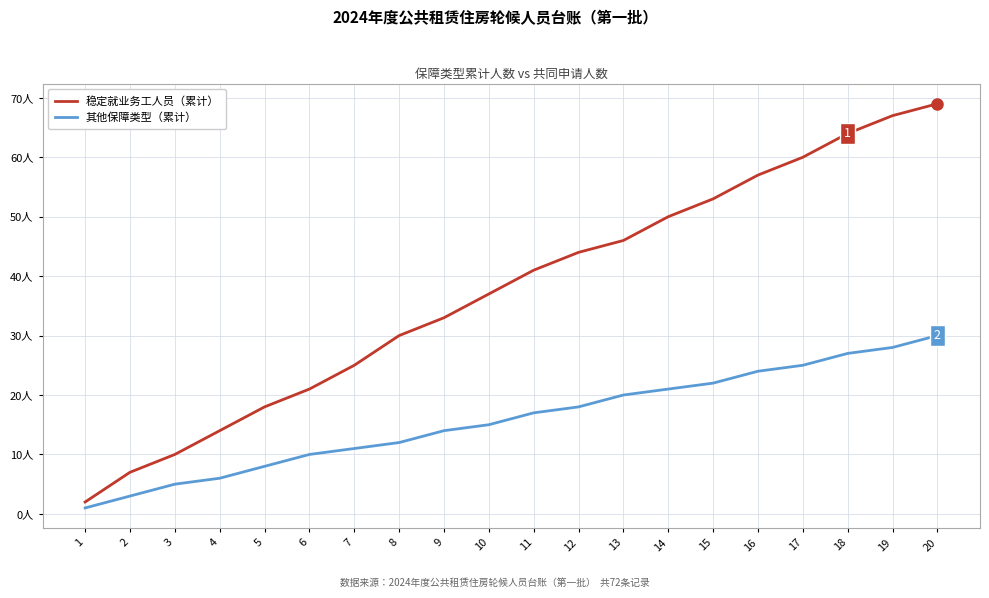

What is the highest value of the 稳定就业务工人员（累计） series?

69